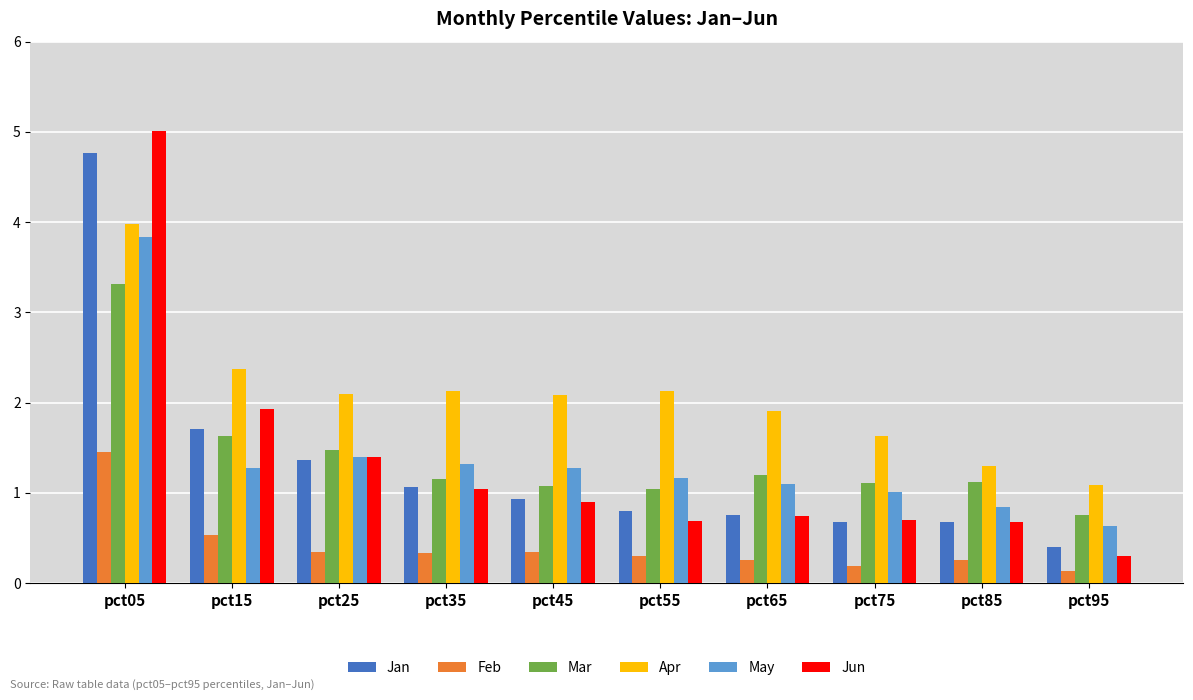

At which label does Feb reach its minimum?

pct95